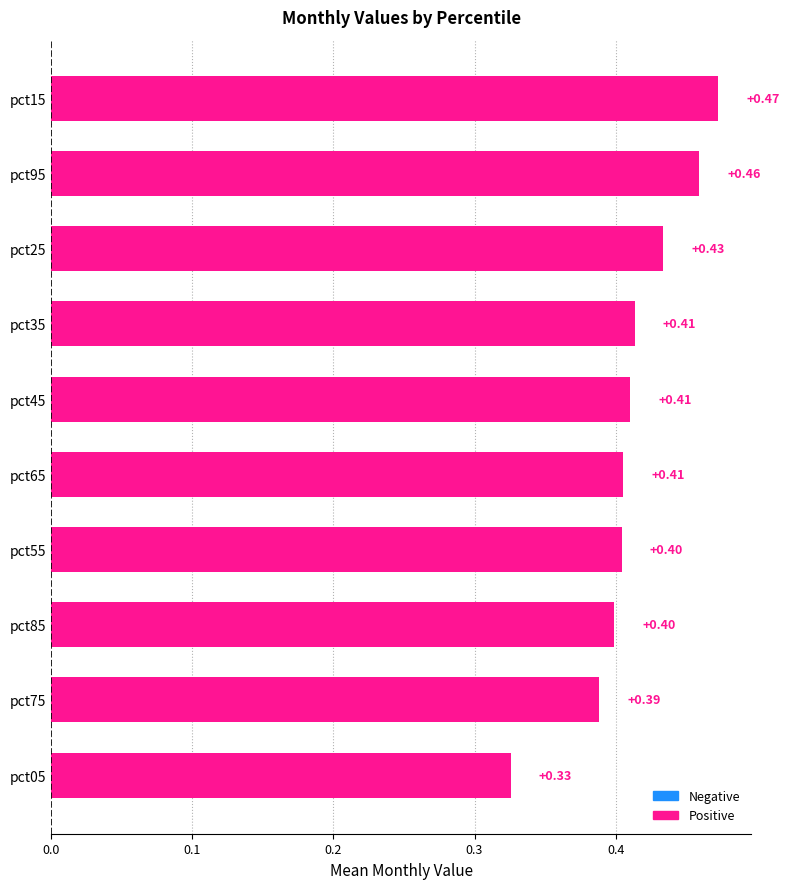

What is the change in value from pct65 to pct15?

+0.1